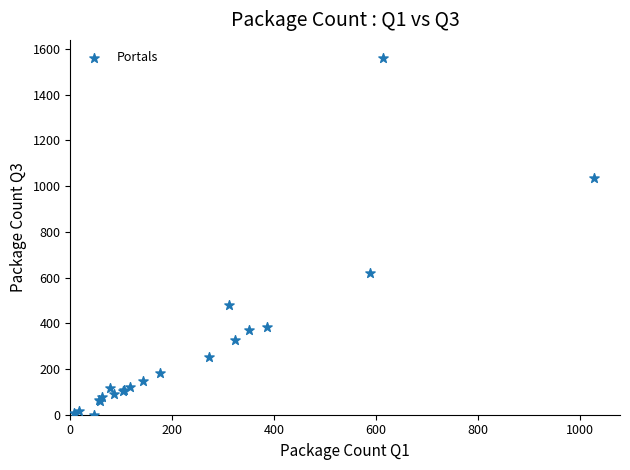

What Y value in the scatter plot is closest to 781?

622